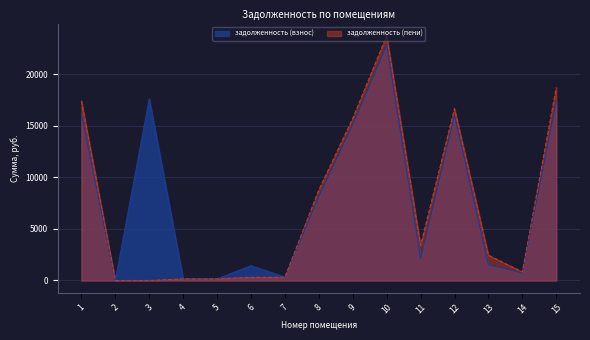

True or false: задолженность (пени) has a value of -8815.2 at 3.

False